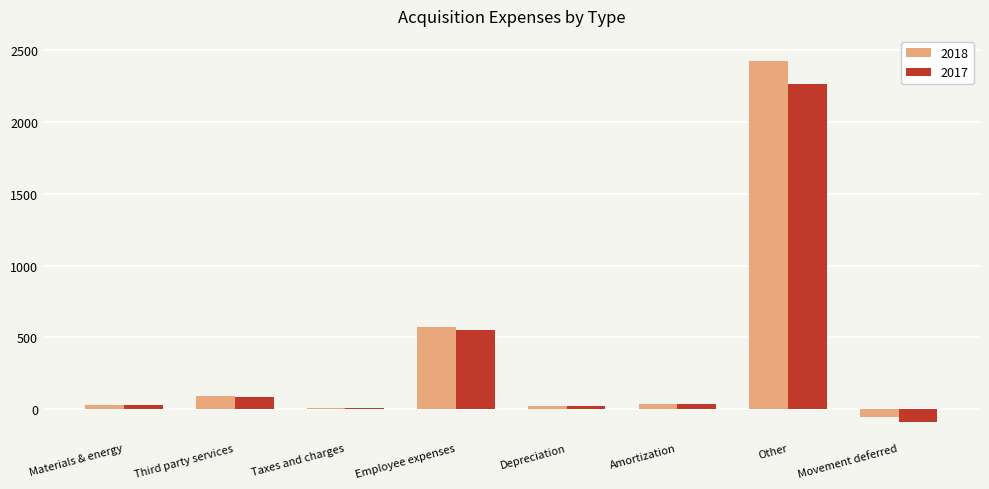

What is the maximum value shown in the chart?

2425